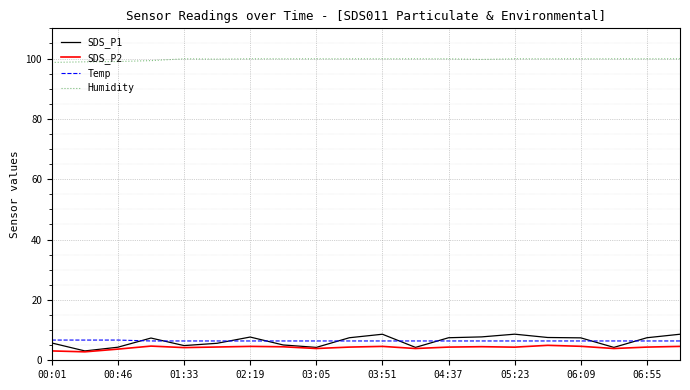

How many categories are shown in the chart?

20